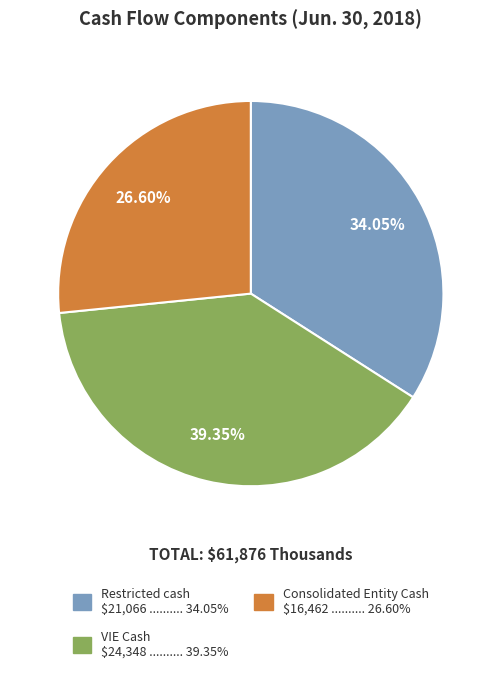

To the nearest percent, what is the combined percentage of VIE Cash and Restricted cash?

73%